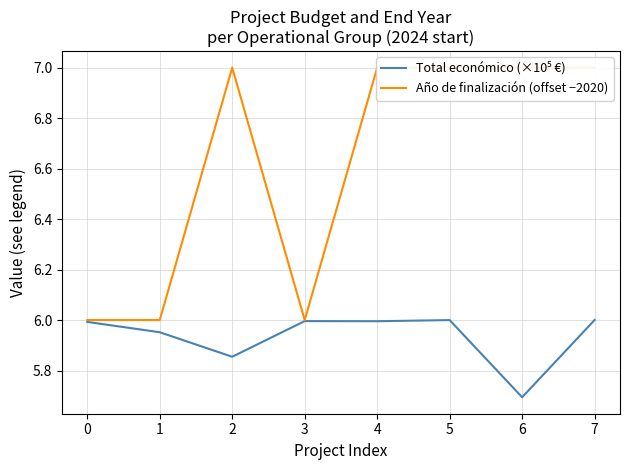

What is the average value of the Año de finalización (offset −2020) series?

6.6